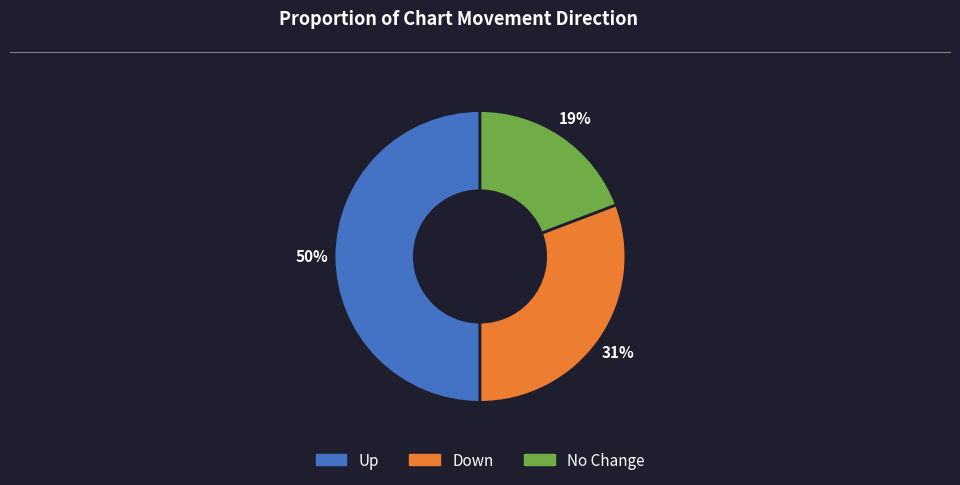

How many segments does this pie chart have?

3